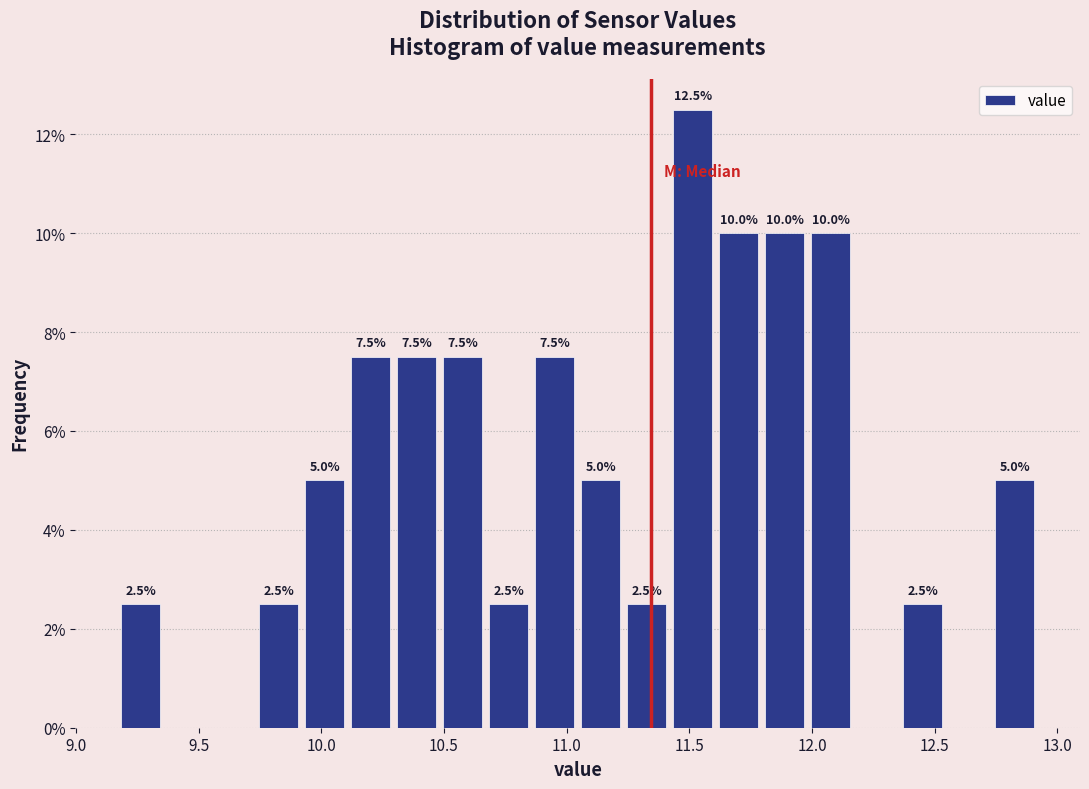

Around what value on the x-axis is the tallest bar? Give the approximate position of its centre, as read against the axis.

11.50